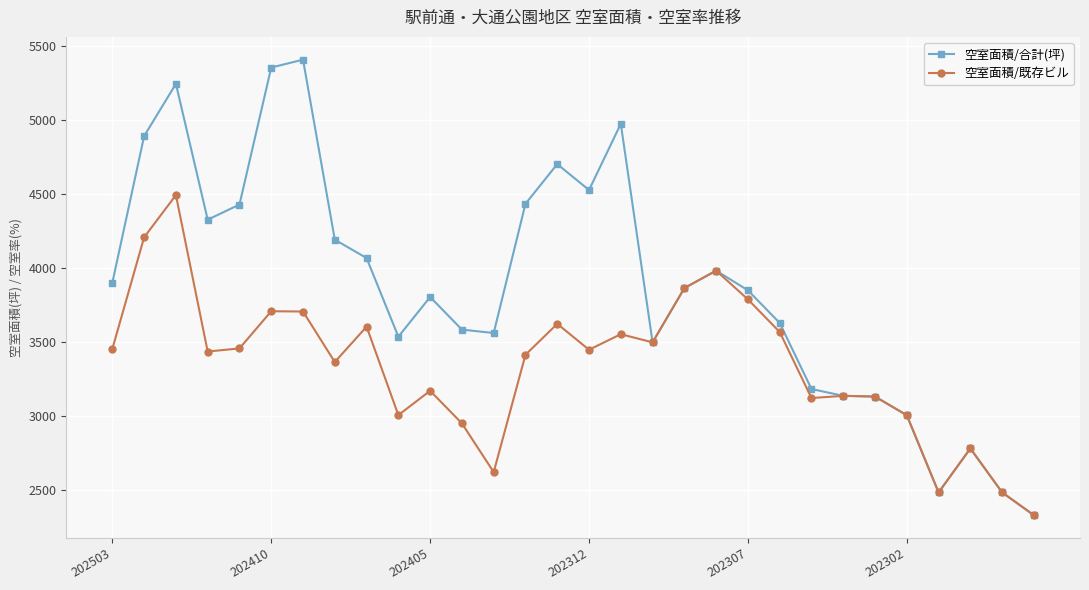

What is the value of the 空室面積/合計(坪) point at the 12th from the left?

3585